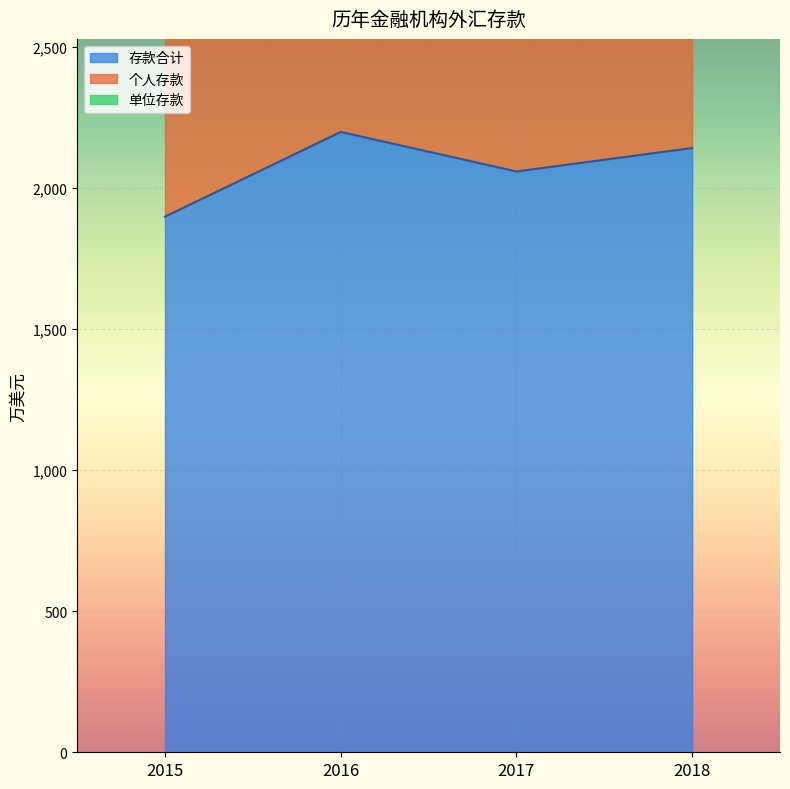

True or false: 存款合计 and 个人存款 intersect in this chart.

False